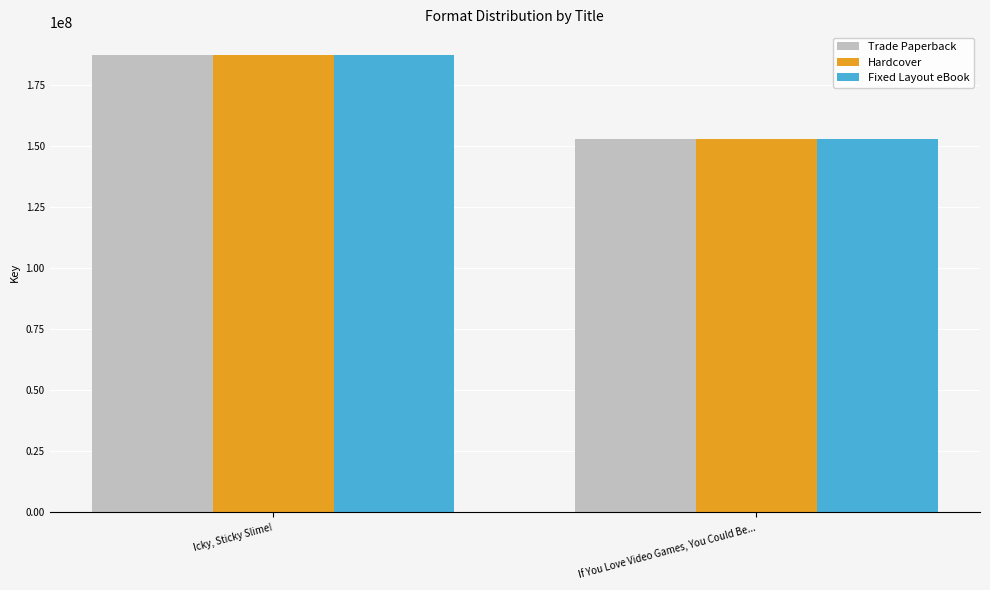

What is the label of the 1st bar from the left?

Icky, Sticky Slime!